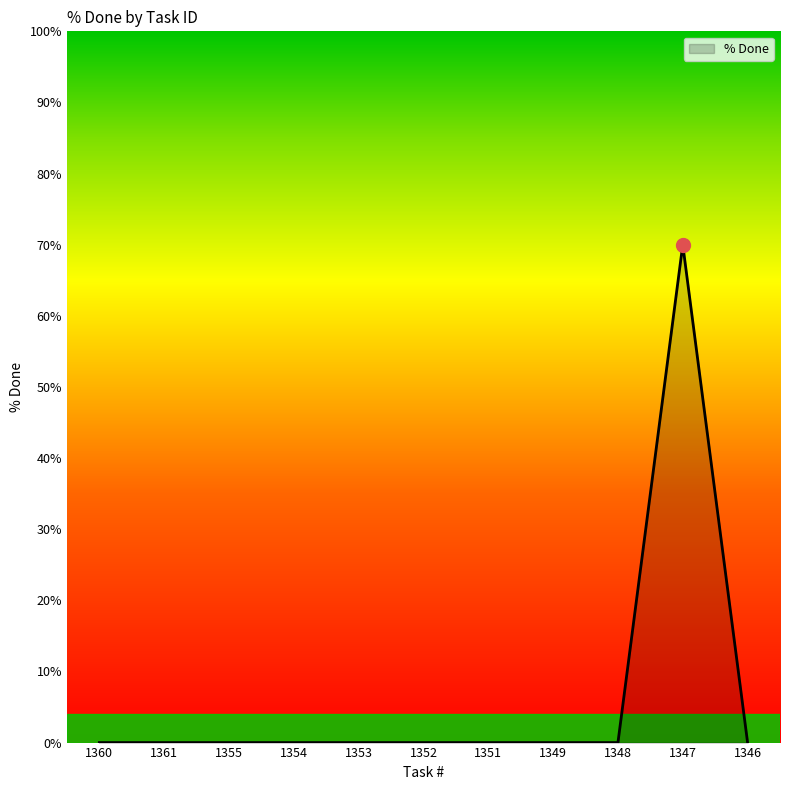

What is the change in value from 1361 to 1347?

+70